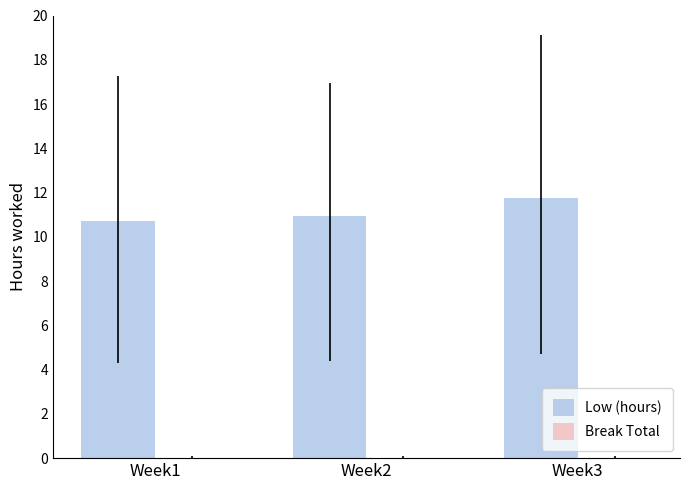

What is the change in value from Week2 to Week3?

+0.8